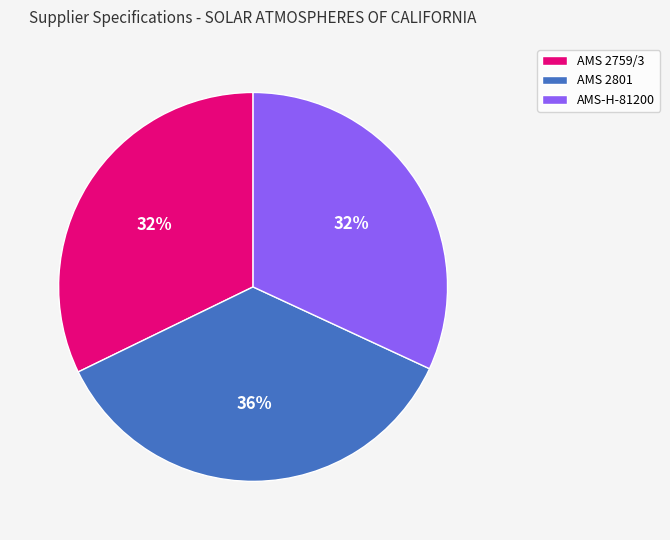

Which slice is the largest?

AMS 2801